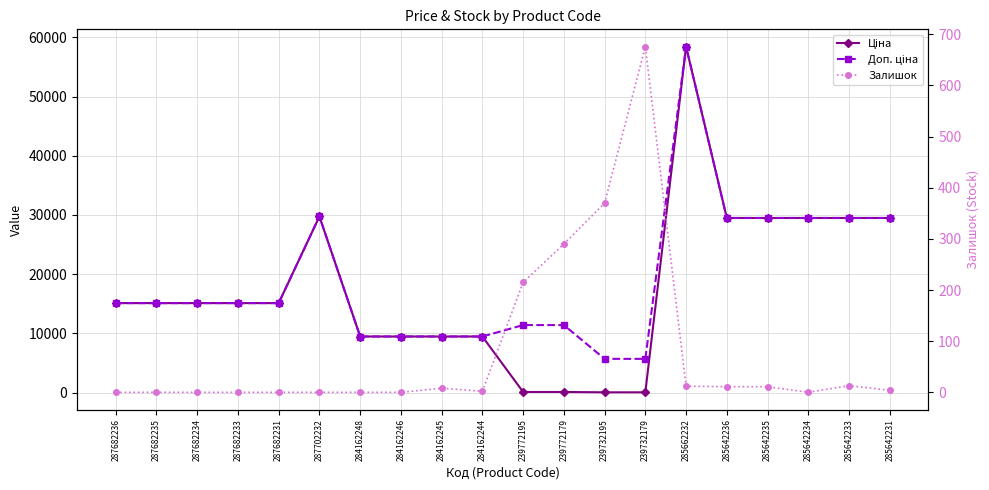

Is this an area chart (filled region under the line)?

No